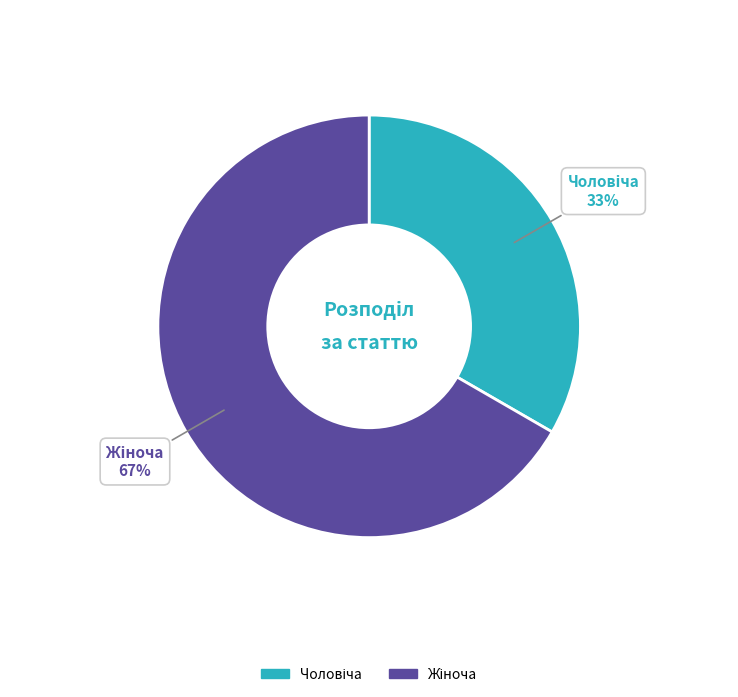

Is there a majority slice in this chart?

Yes